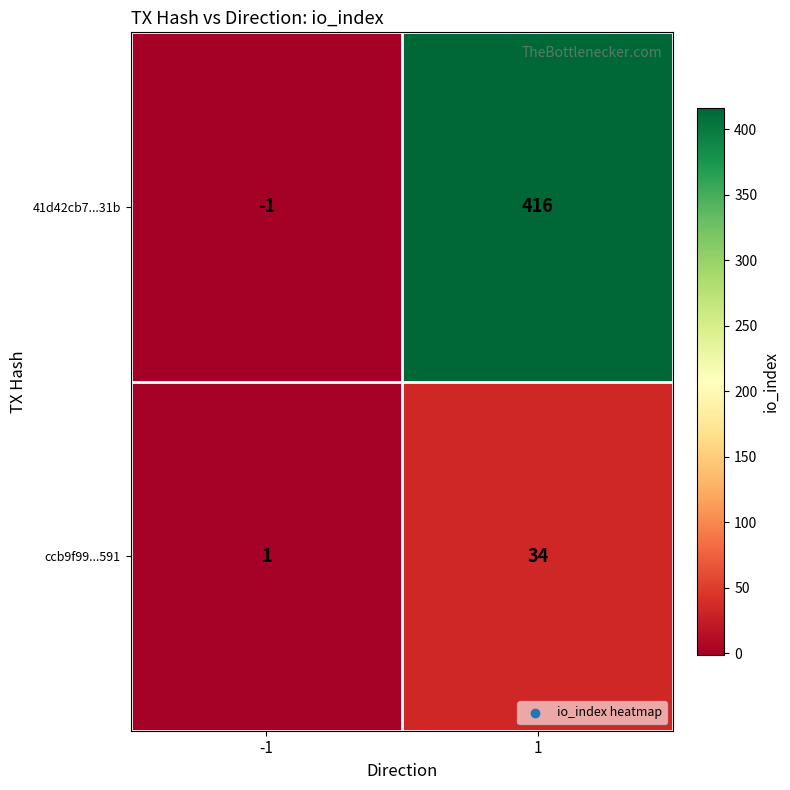

Rank the series by their maximum value, from lowest to highest.

ccb9f99...591, 41d42cb7...31b